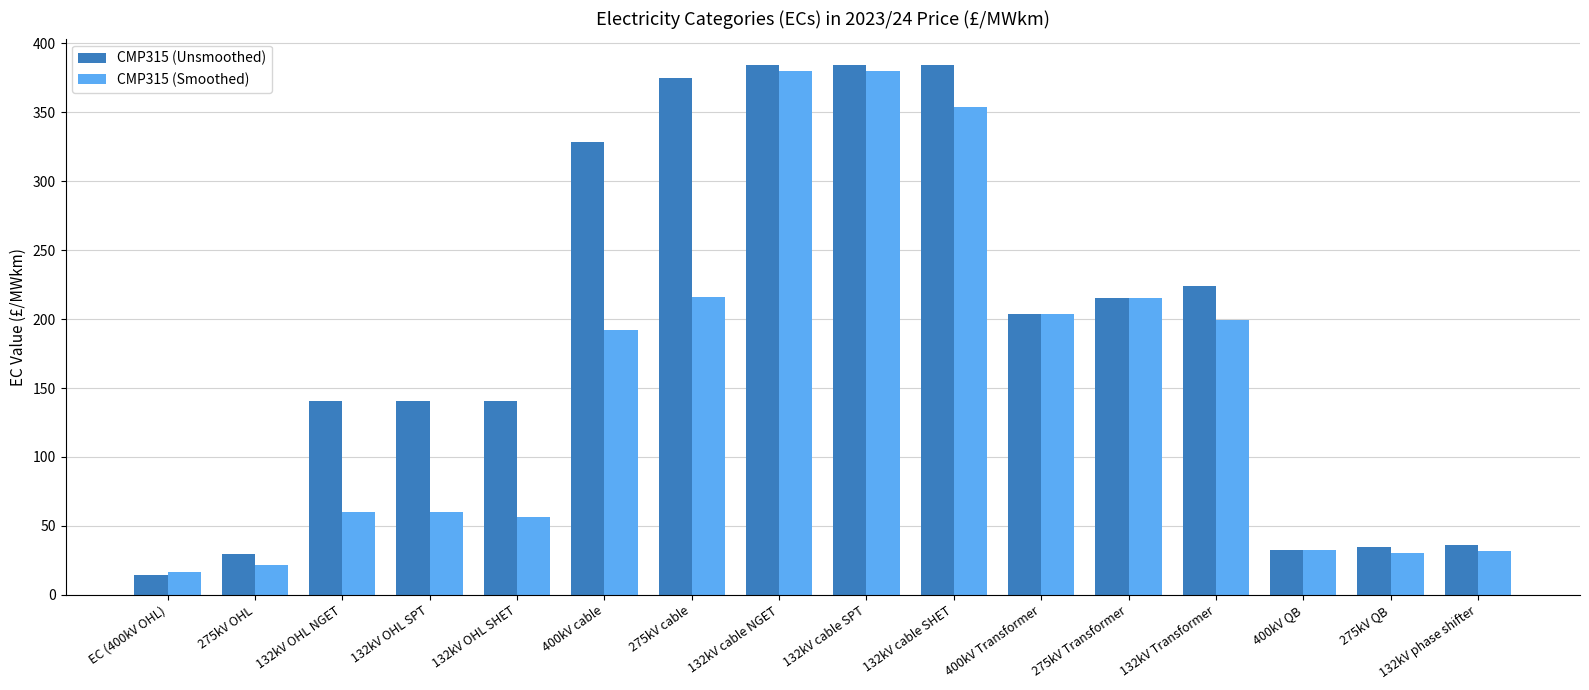

At how many categories does at least one series exceed 305?

5